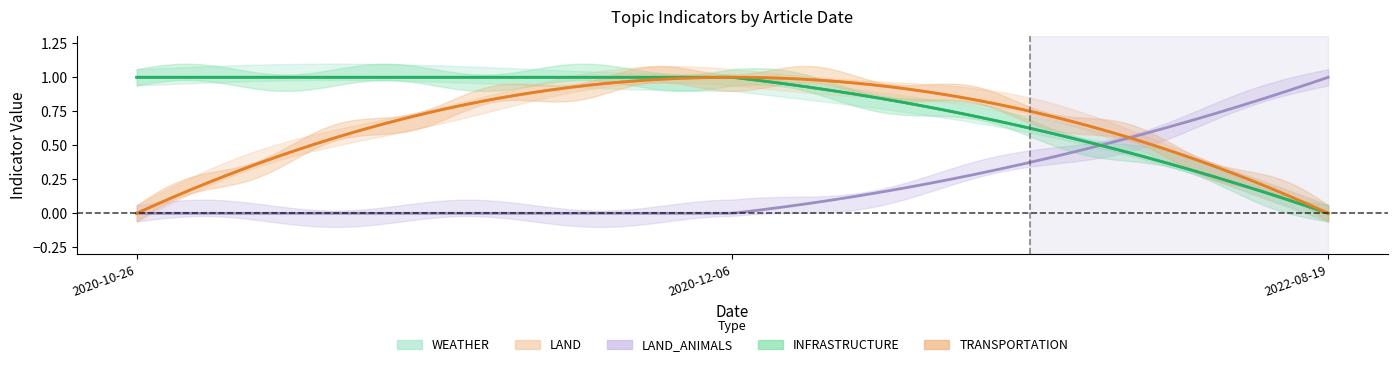

How many categories are shown in the chart?

3